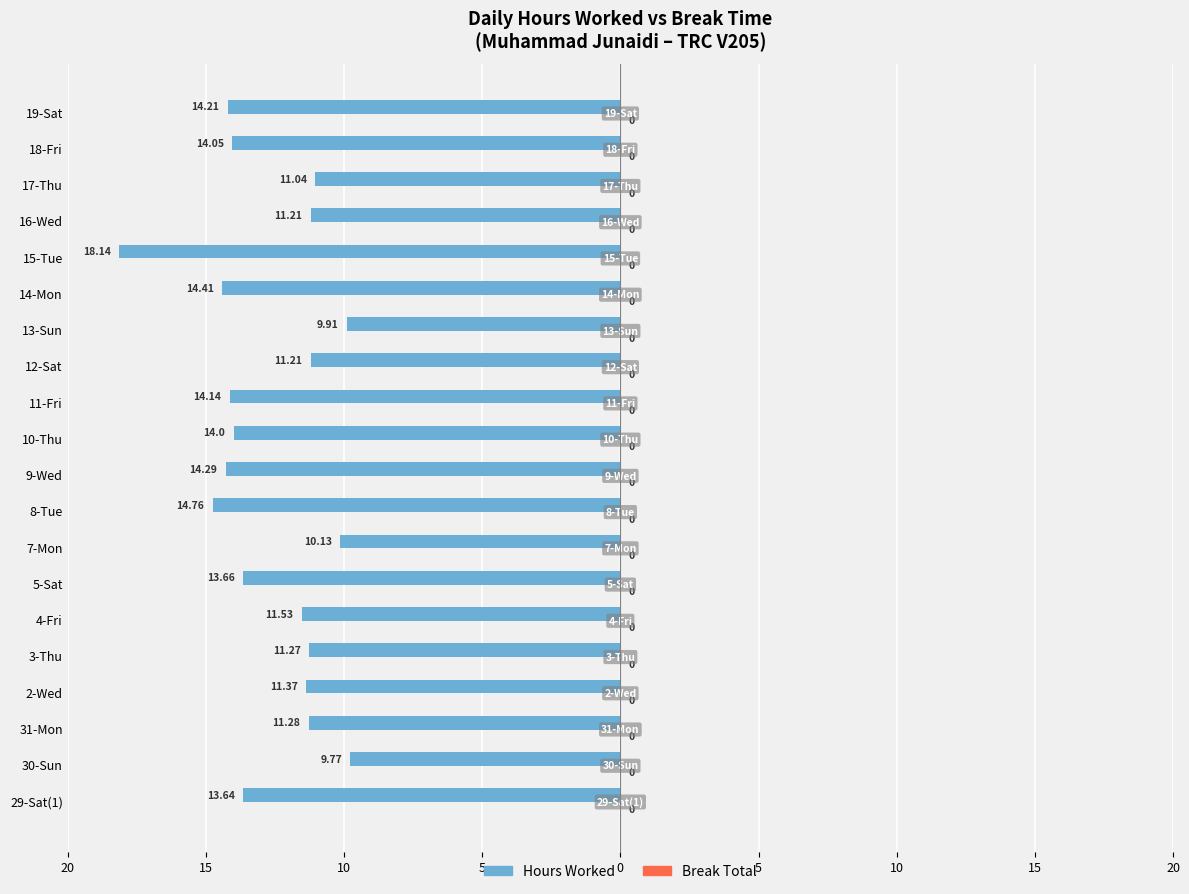

Does the chart contain any negative values?

Yes